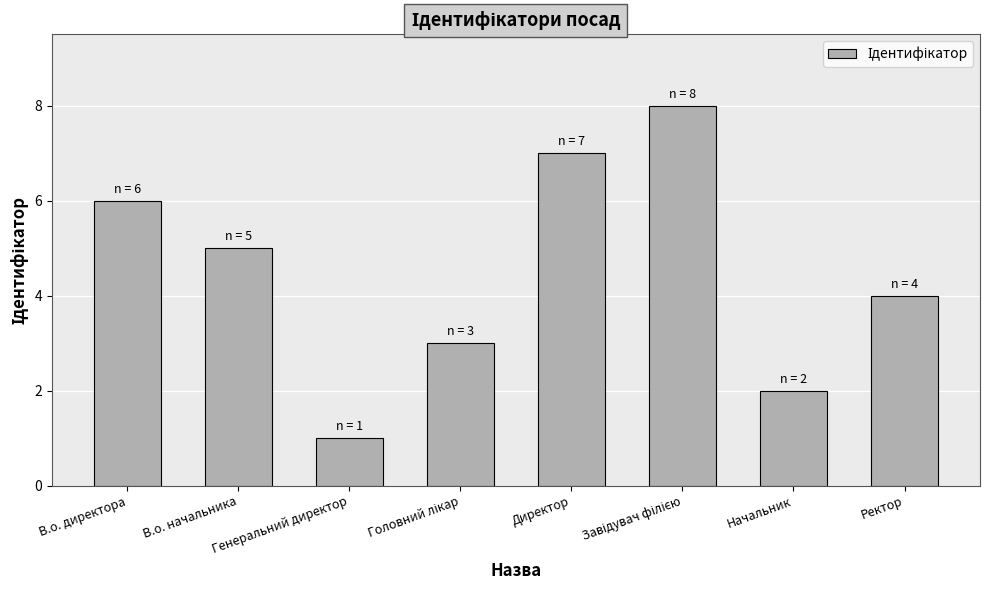

What is the change in value from Директор to Начальник?

-5